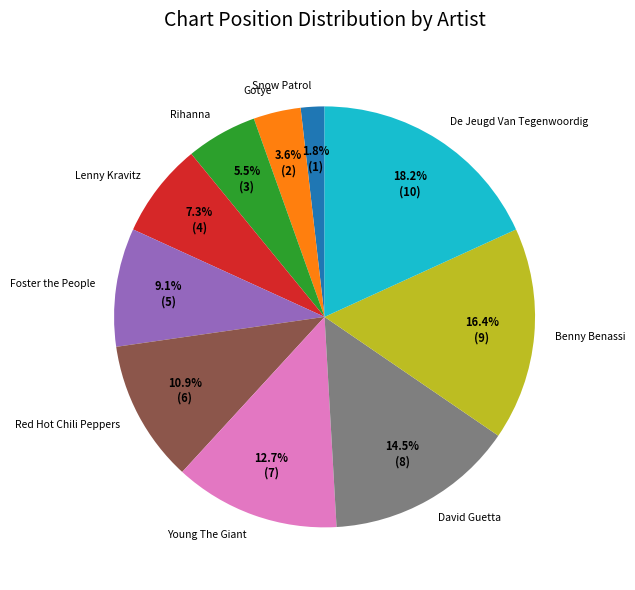

What is the largest slice in the pie chart?

De Jeugd Van Tegenwoordig